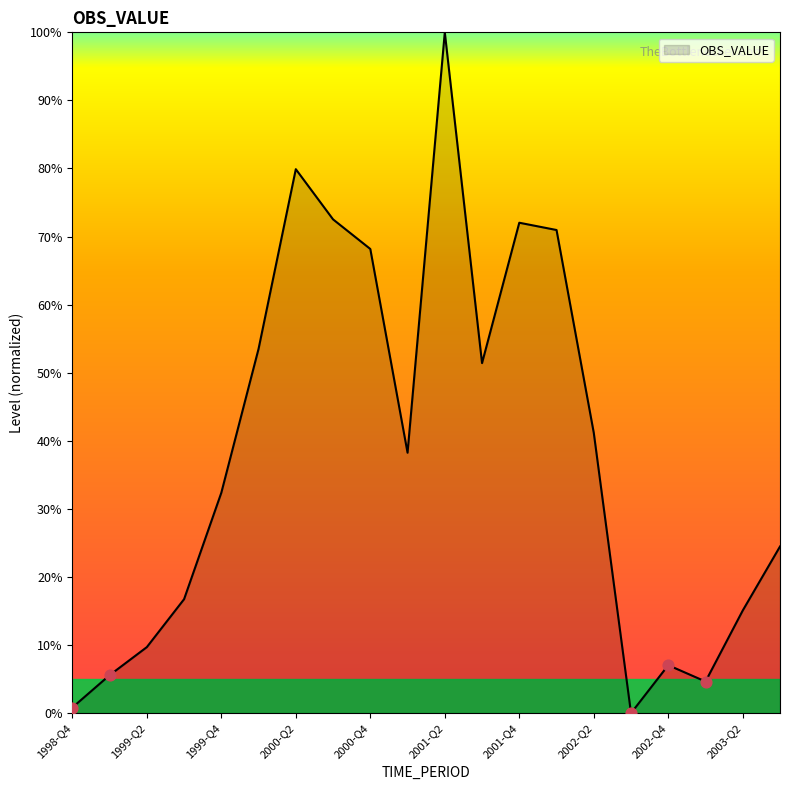

What is the maximum value shown in the chart?

100.0